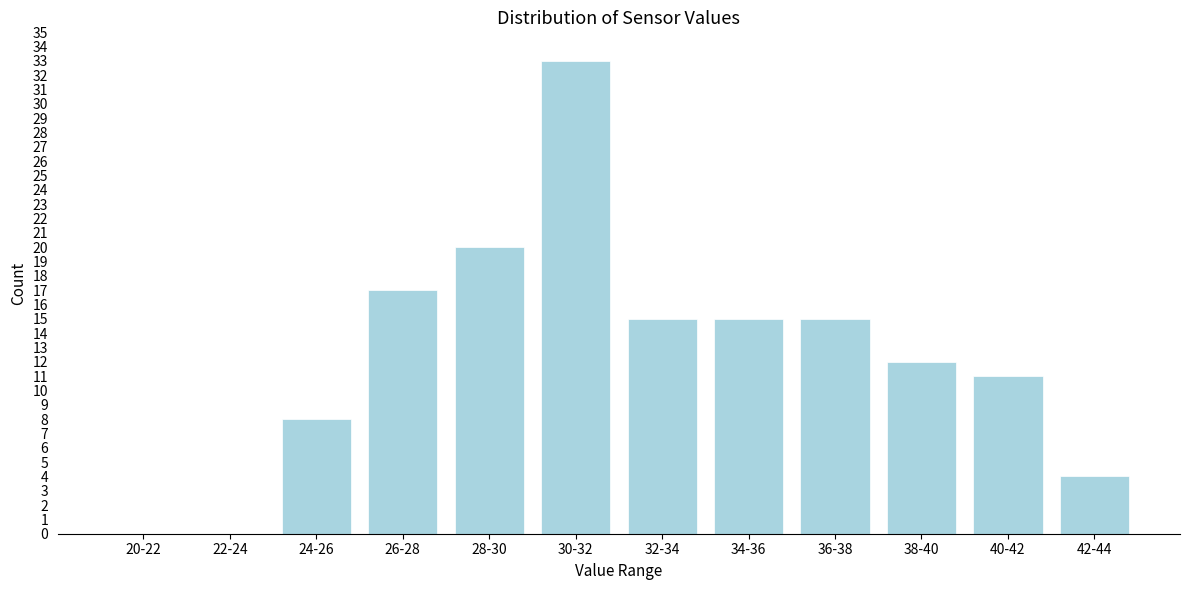

Reading right to left, what are all the values shown in this chart?

42-44=4	40-42=11	38-40=12	36-38=15	34-36=15	32-34=15	30-32=33	28-30=20	26-28=17	24-26=8	22-24=0	20-22=0